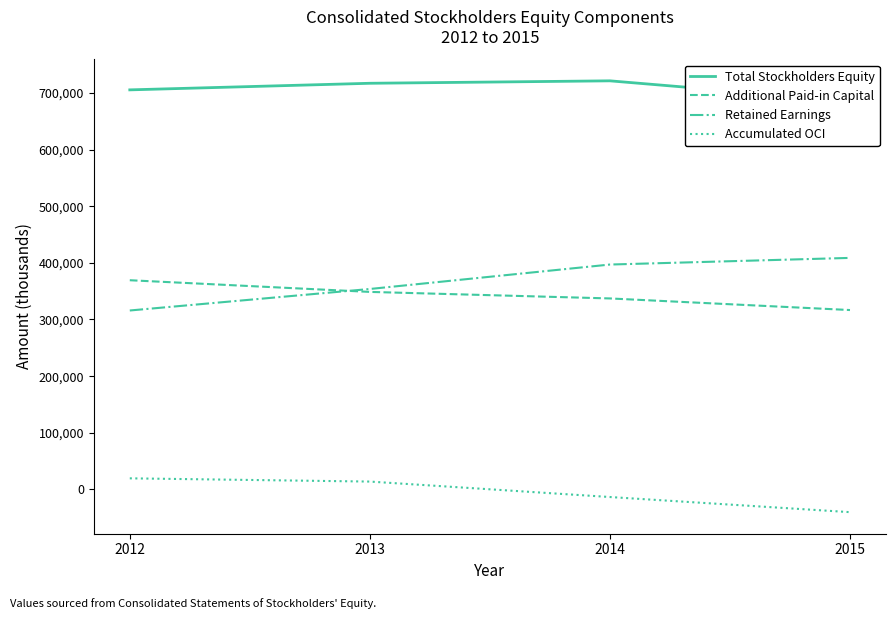

True or false: Accumulated OCI and Additional Paid-in Capital intersect in this chart.

False